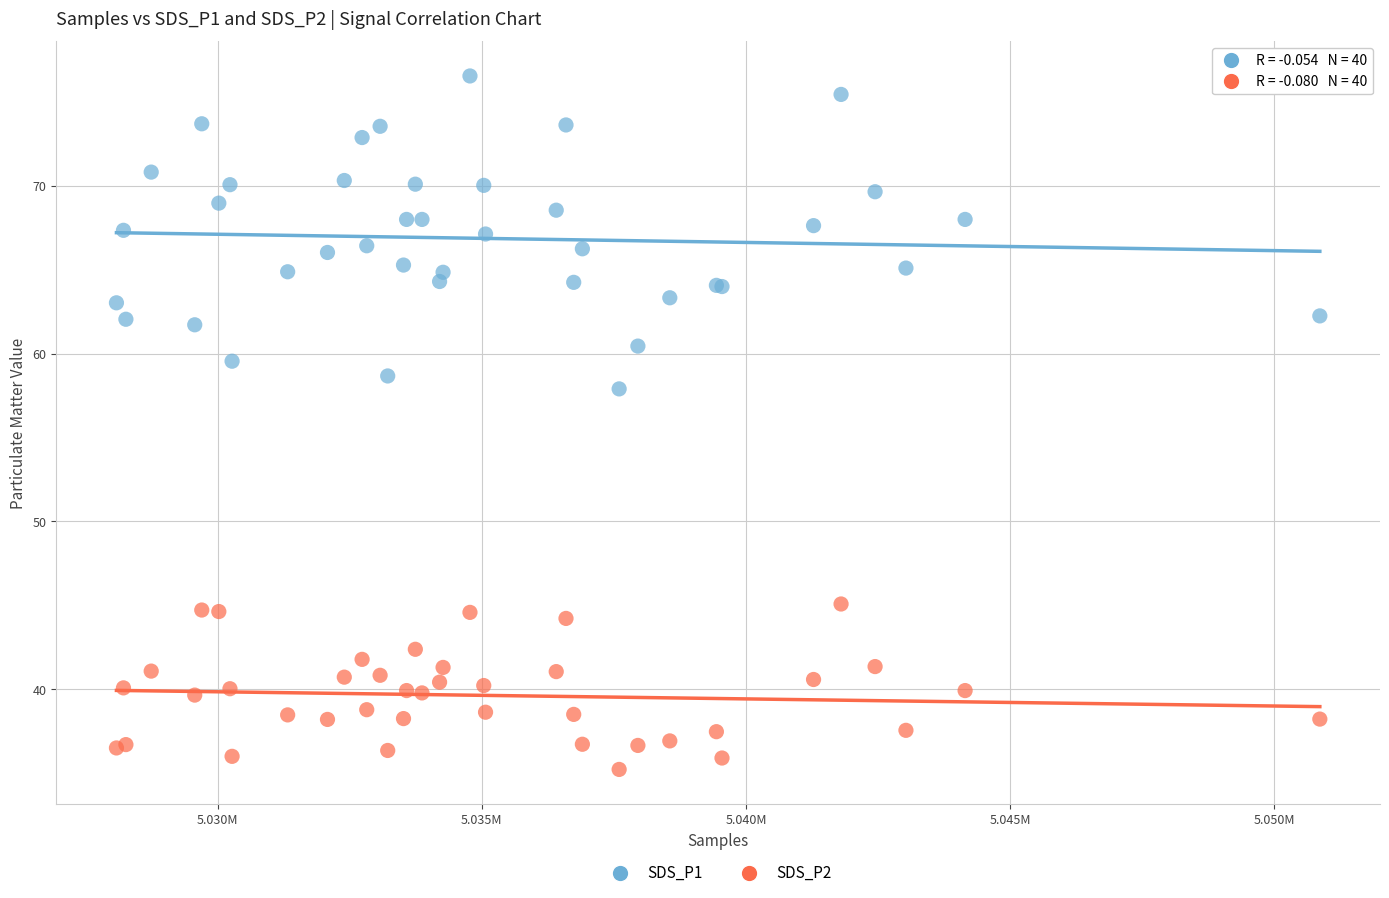

Which series has the largest Y range (max minus min)?

SDS_P1